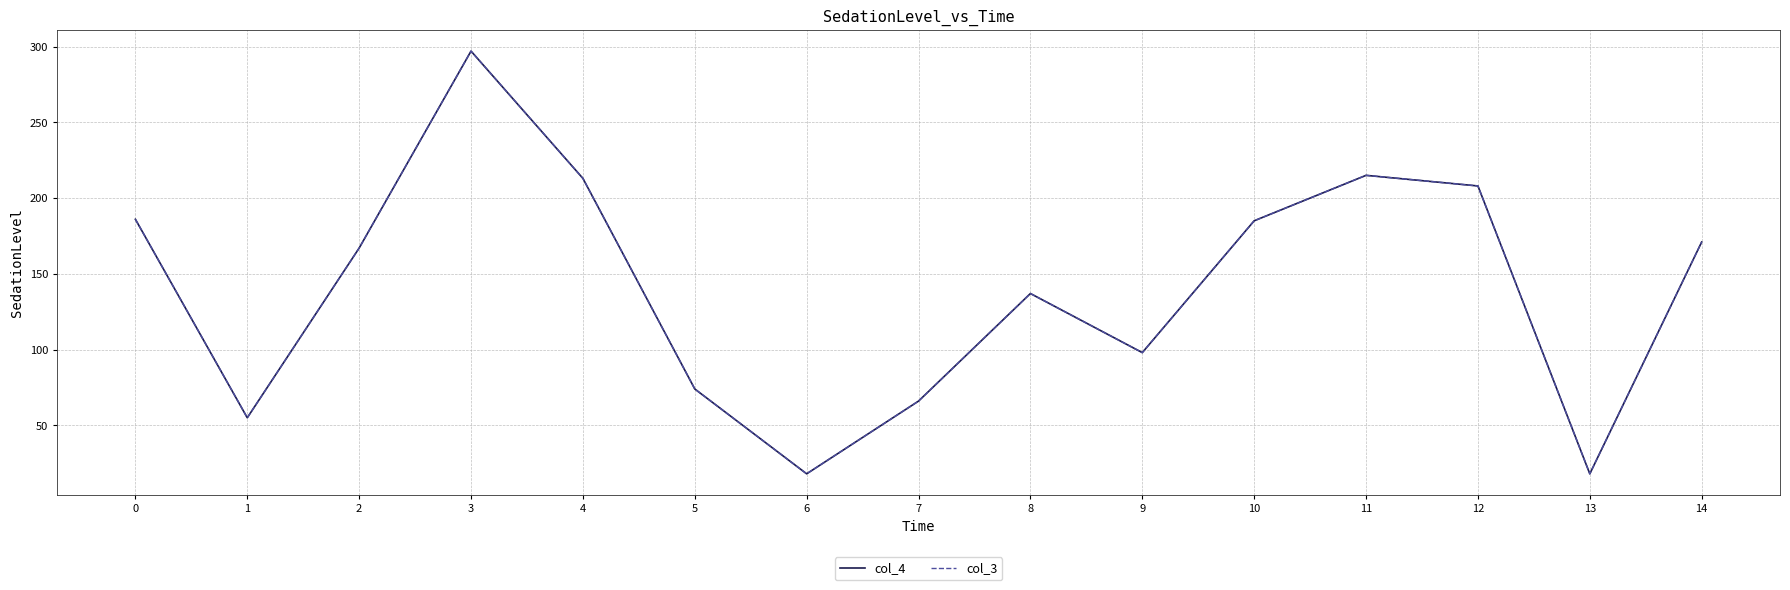

Rank the series by their maximum value, from lowest to highest.

col_4, col_3